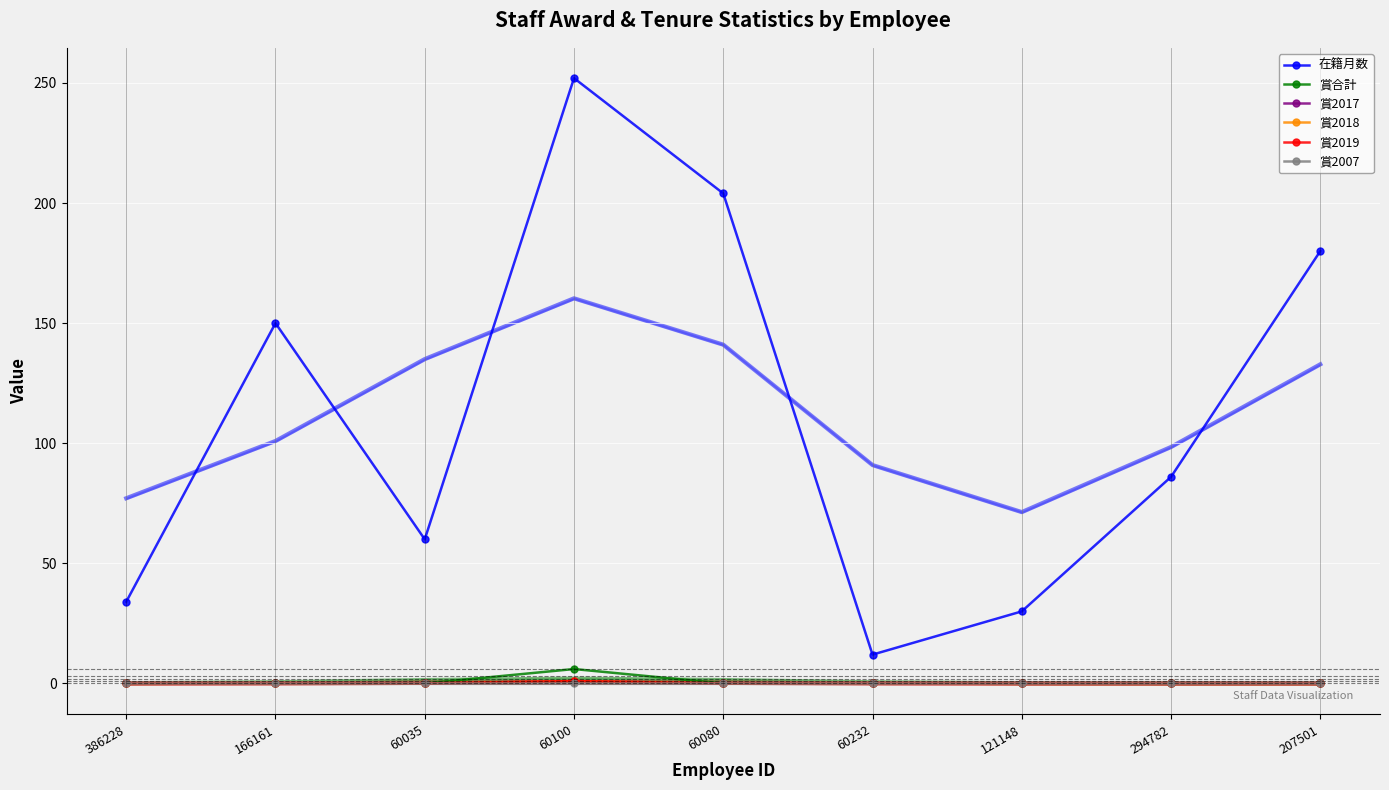

What are all the series names shown in the legend?

在籍月数, 賞合計, 賞2017, 賞2018, 賞2019, 賞2007